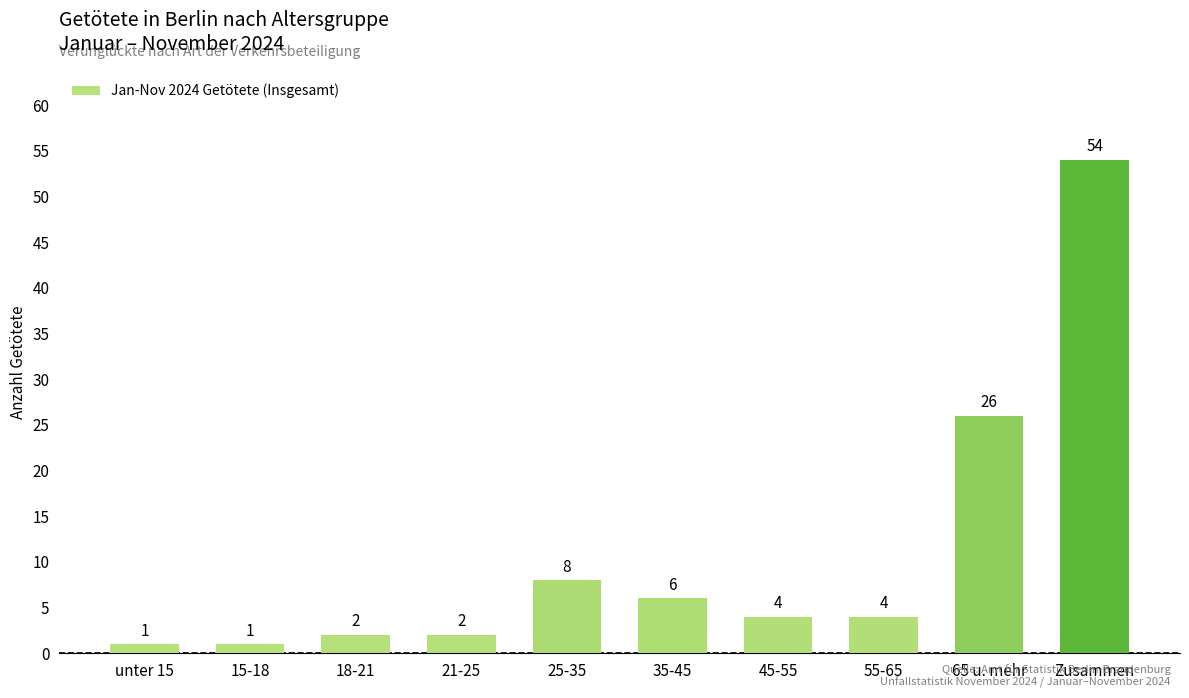

True or false: the data shows 1 at 15-18.

True